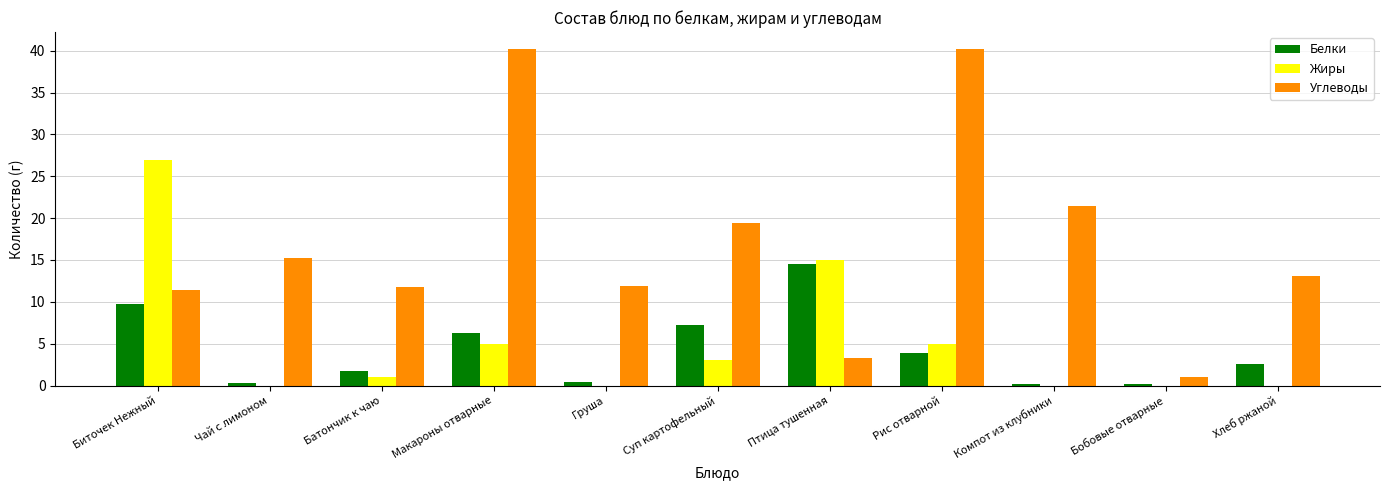

Between Компот из клубники and Хлеб ржаной, which series saw the biggest shift?

Углеводы